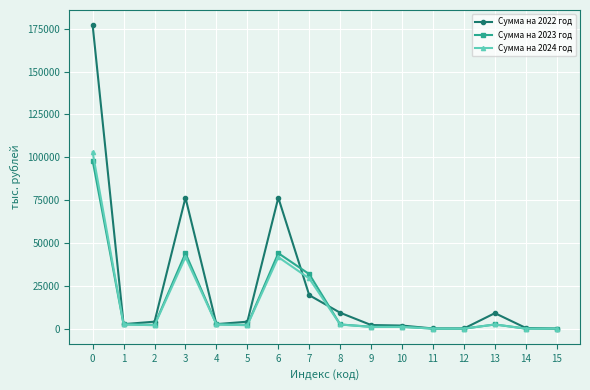

What is the difference between the maximum and minimum values in the Сумма на 2023 год series?

98085.6